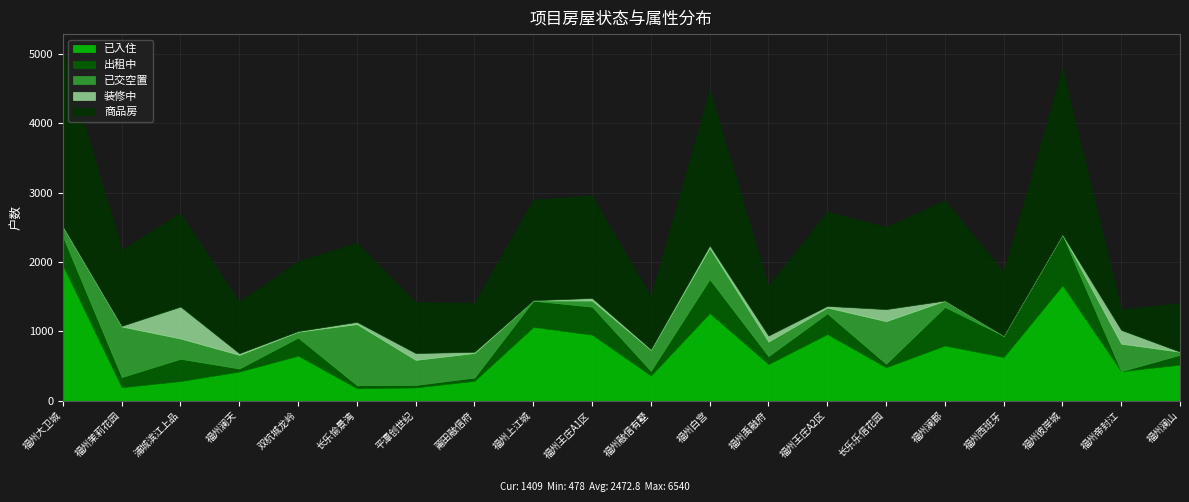

What is the lowest value of the 已入住 series?

180